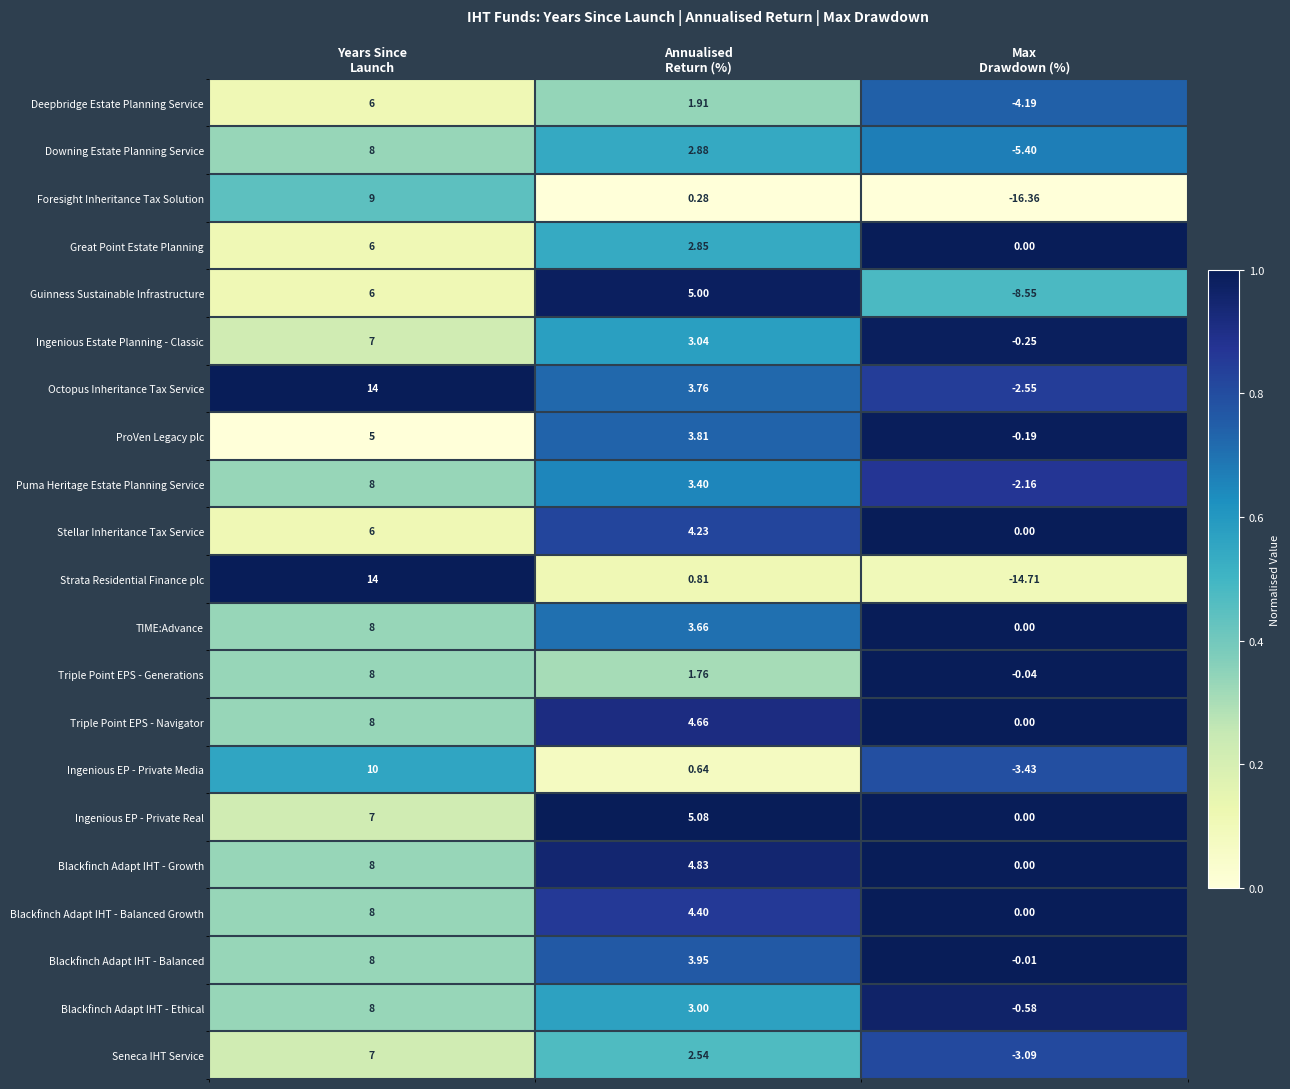

Which series has the widest spread of values?

Strata Residential Finance plc